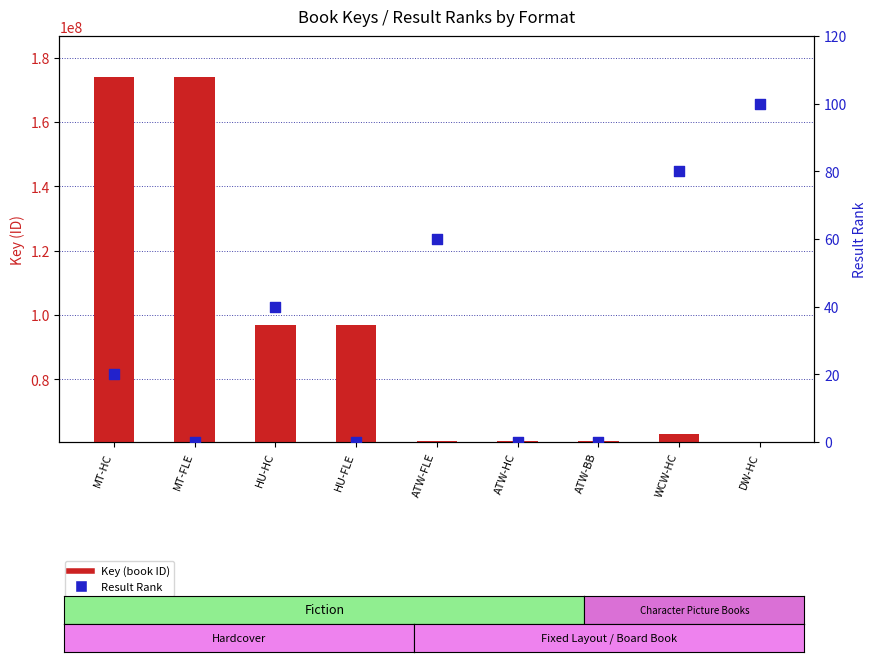

Which series has the widest spread of Y values?

Key (book ID)